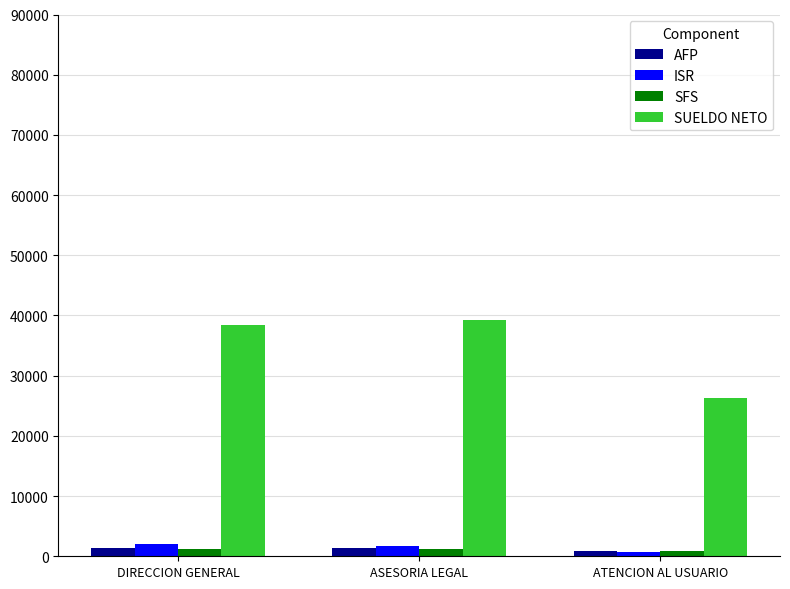

How many data points in SUELDO NETO are above 38460?

2